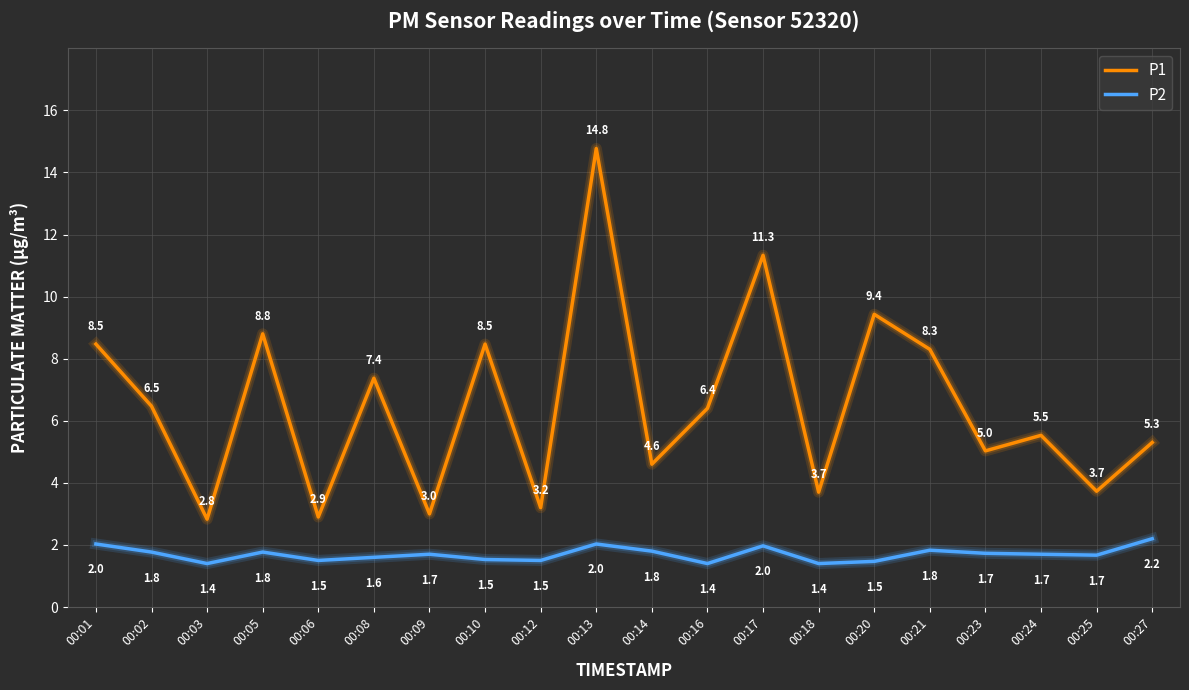

What is the total value across all series at 00:16?

7.8